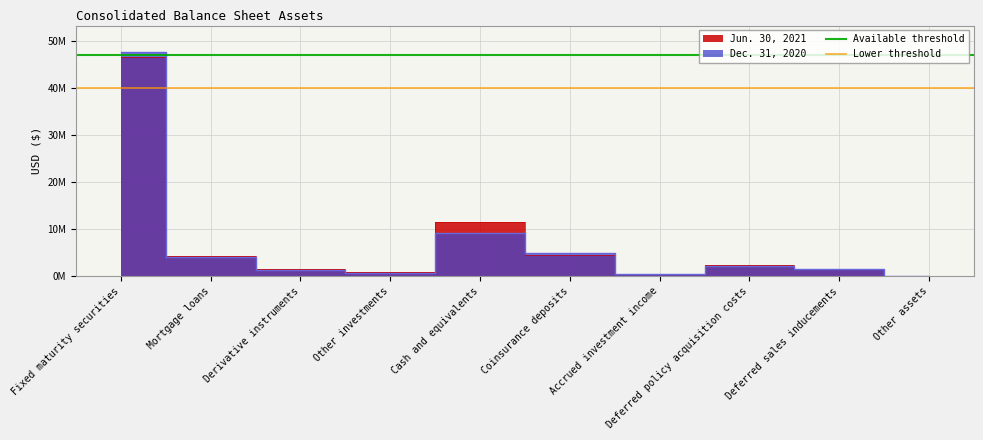

What is the label of the 2nd point from the left?

Mortgage loans